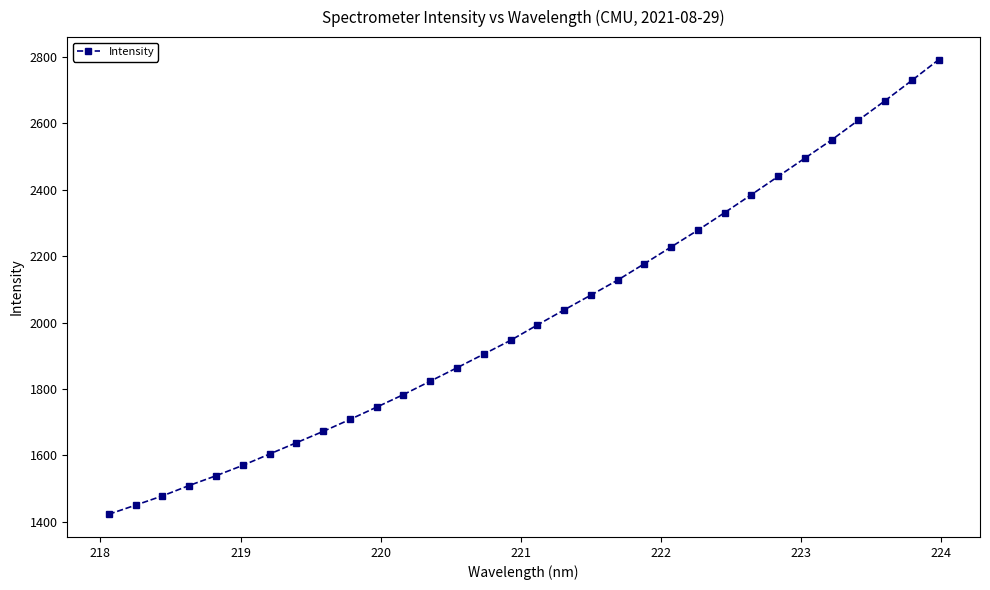

What is the value of the 4th point from the left?

1508.9